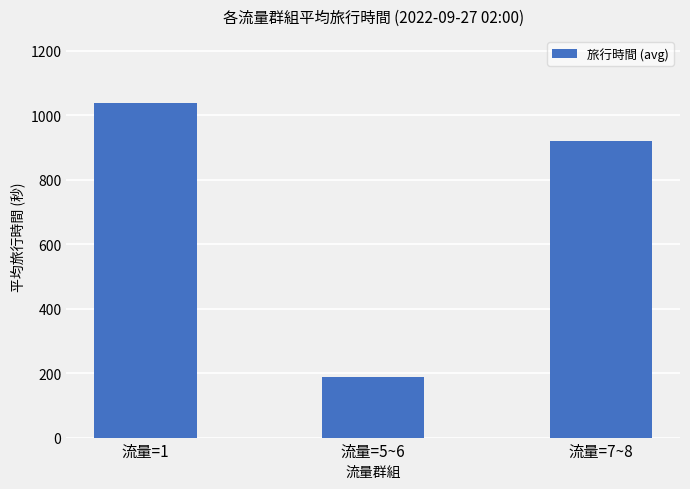

Count the values in the range 189 to 1039.

3